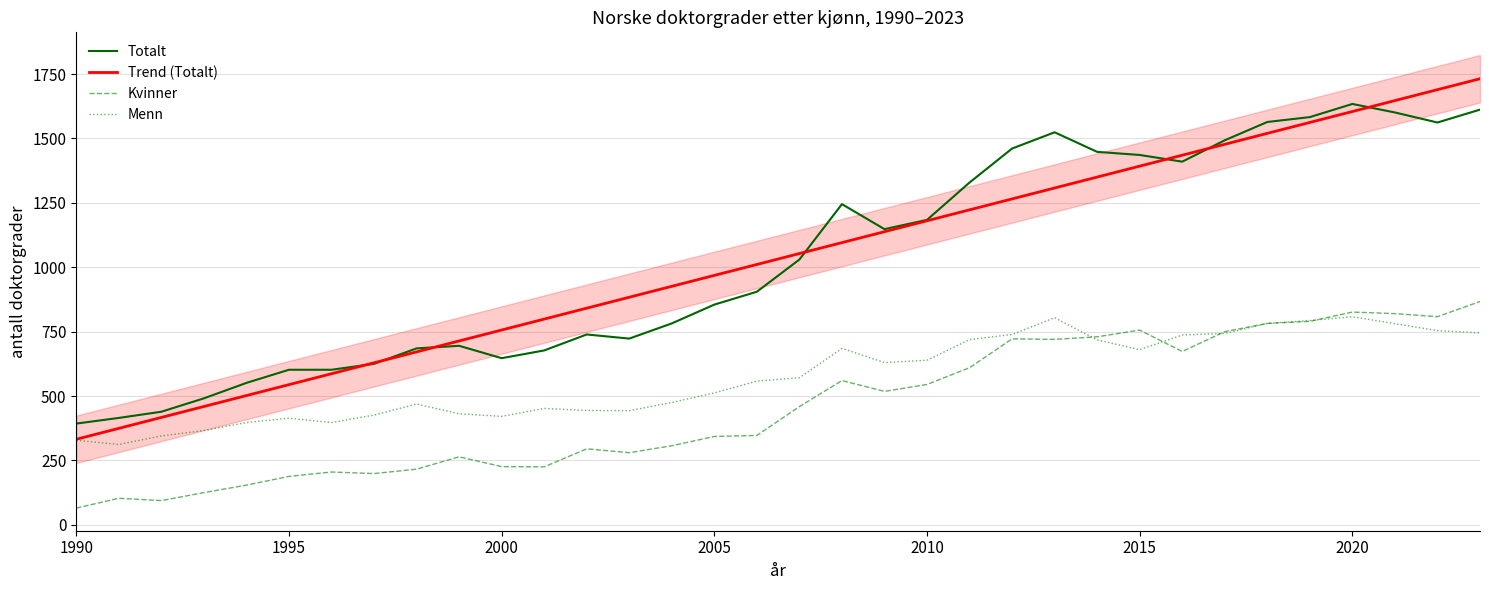

Reading left to right, extract all data points from this chart.

Totalt: 393.0	415.0	439.0	491.0	551.0	602.0	602.0	625.0	685.0	695.0	647.0	677.0	739.0	723.0	782.0	855.0	905.0	1030.0	1245.0	1148.0	1184.0	1329.0	1461.0	1524.0	1448.0	1436.0	1410.0	1493.0	1564.0	1583.0	1634.0	1601.0	1562.0	1612.0
Trend (Totalt): 332.1	374.5	417.0	459.4	501.8	544.2	586.6	629.1	671.5	713.9	756.3	798.7	841.2	883.6	926.0	968.4	1010.8	1053.3	1095.7	1138.1	1180.5	1223.0	1265.4	1307.8	1350.2	1392.6	1435.1	1477.5	1519.9	1562.3	1604.7	1647.2	1689.6	1732.0
Kvinner: 65.0	103.0	94.0	125.0	154.0	188.0	205.0	199.0	216.0	264.0	226.0	225.0	295.0	280.0	307.0	343.0	347.0	459.0	560.0	518.0	545.0	610.0	722.0	720.0	730.0	756.0	673.0	750.0	782.0	790.0	826.0	820.0	808.0	867.0
Menn: 328.0	312.0	345.0	366.0	397.0	414.0	397.0	426.0	469.0	431.0	421.0	452.0	444.0	443.0	475.0	512.0	558.0	571.0	685.0	630.0	639.0	719.0	739.0	804.0	718.0	680.0	737.0	743.0	782.0	793.0	808.0	781.0	754.0	745.0